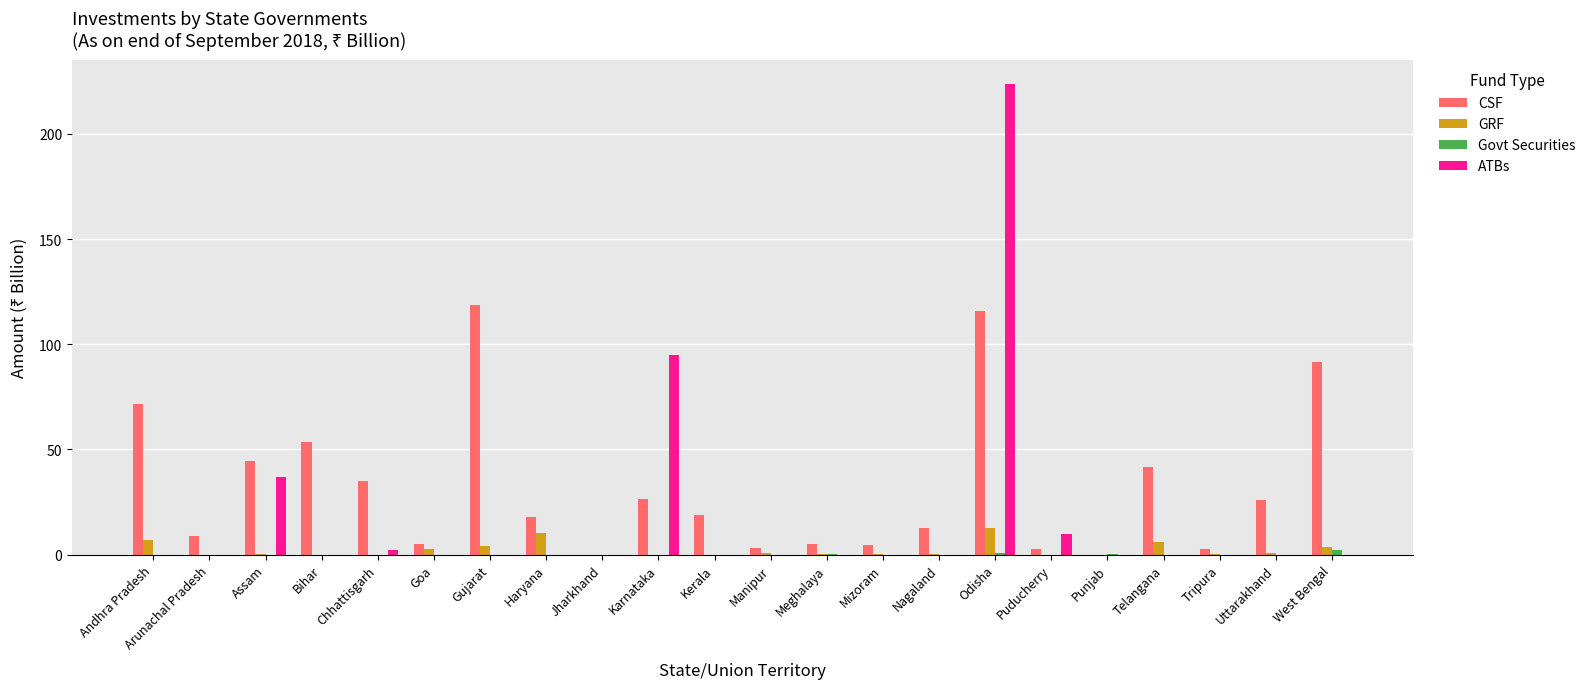

What is the total value across all series at Nagaland?

13.1